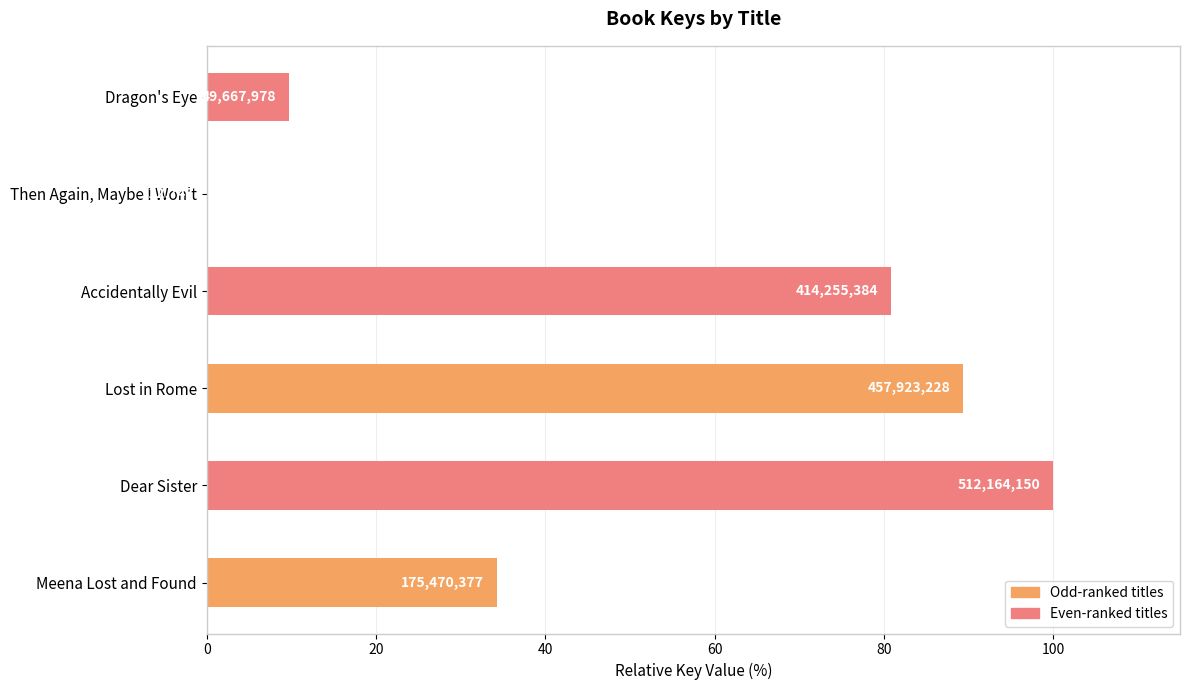

What is the difference between the second highest and second lowest values?

79.7